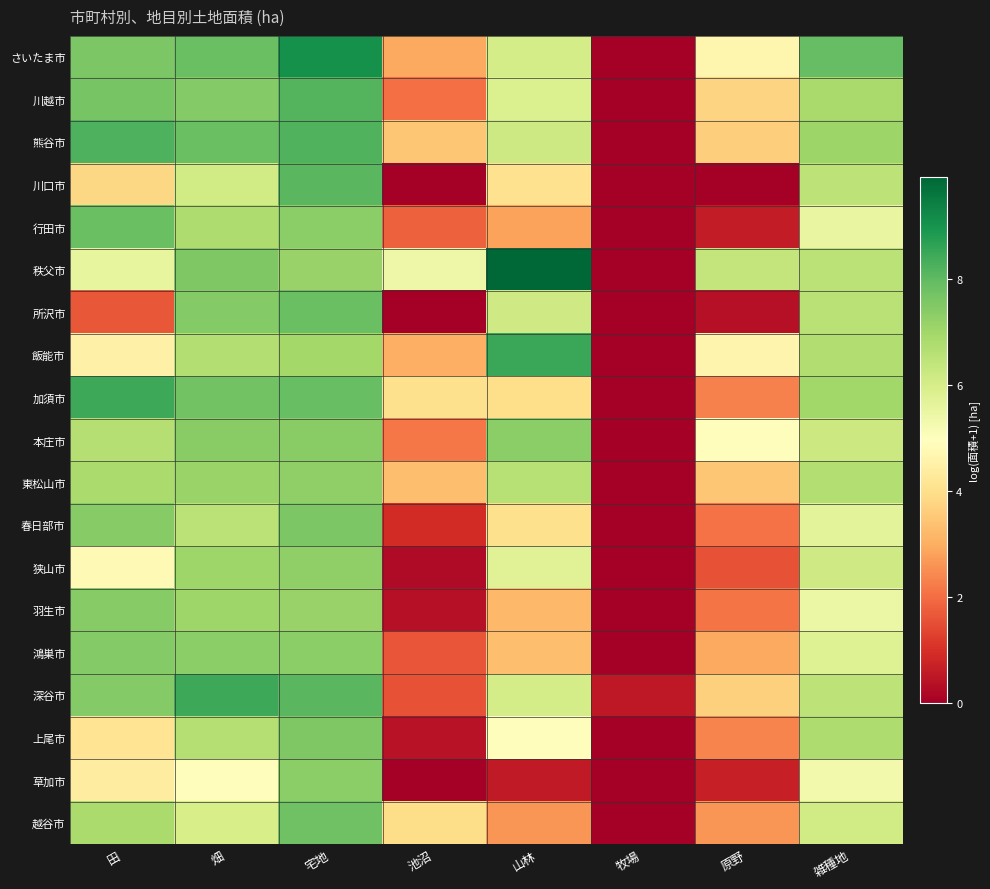

Between 宅地 and 田, which is larger?

宅地